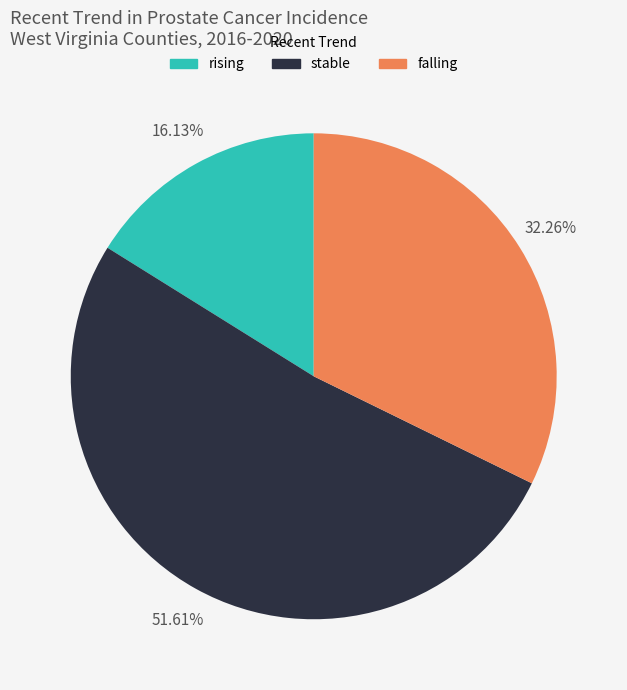

To the nearest percent, what is the combined percentage of rising and falling?

48%